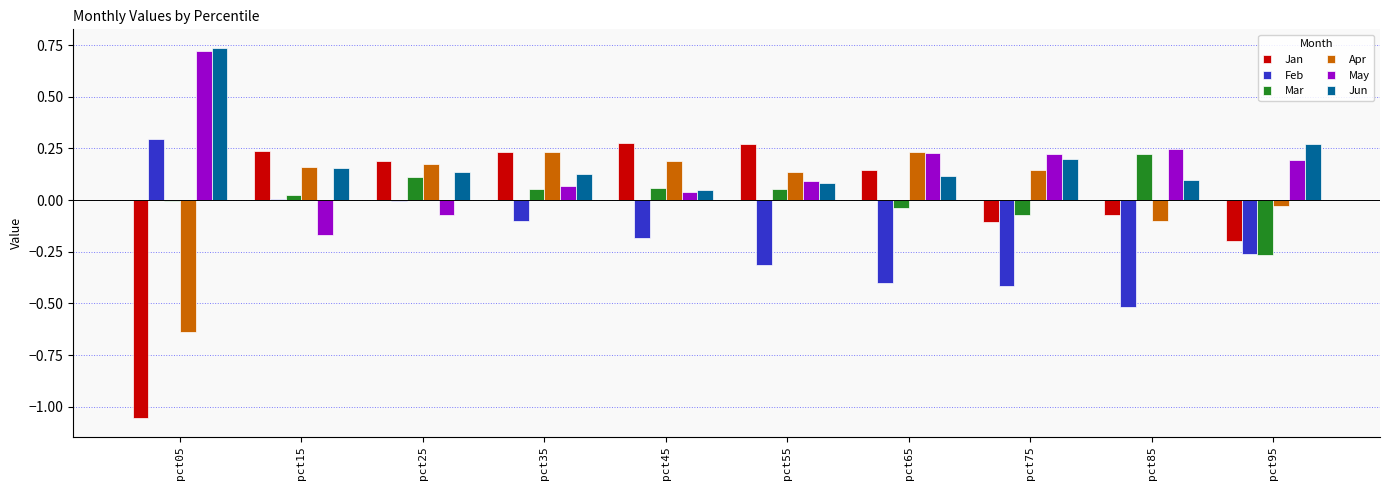

How many series are shown in this chart?

6